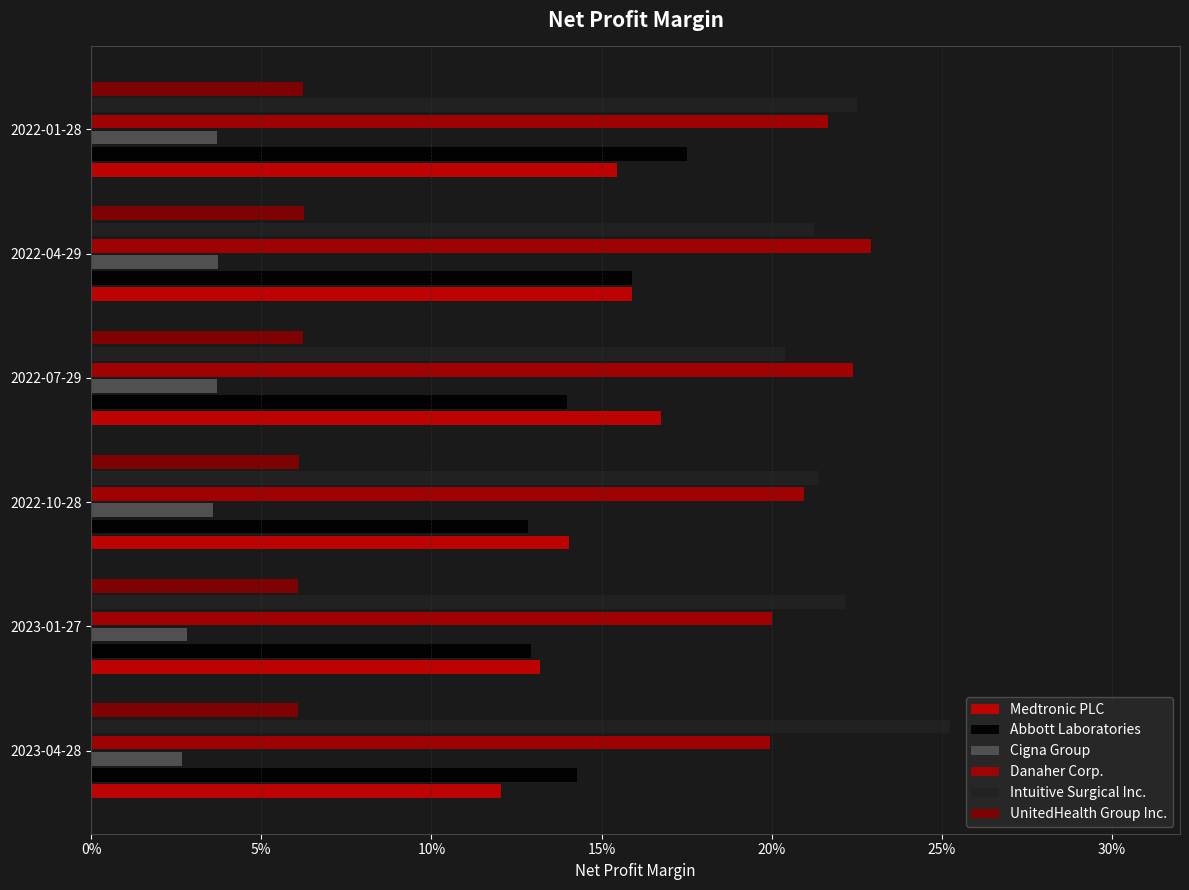

What position from the left is 2023-04-28?

1